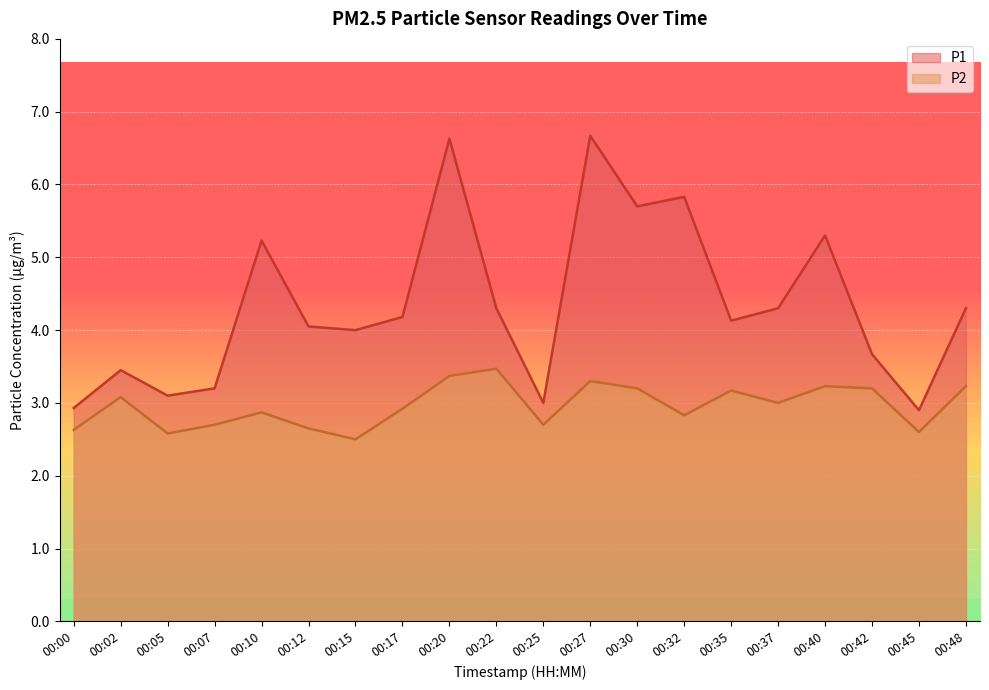

Does the chart display data point markers on the line(s)?

No